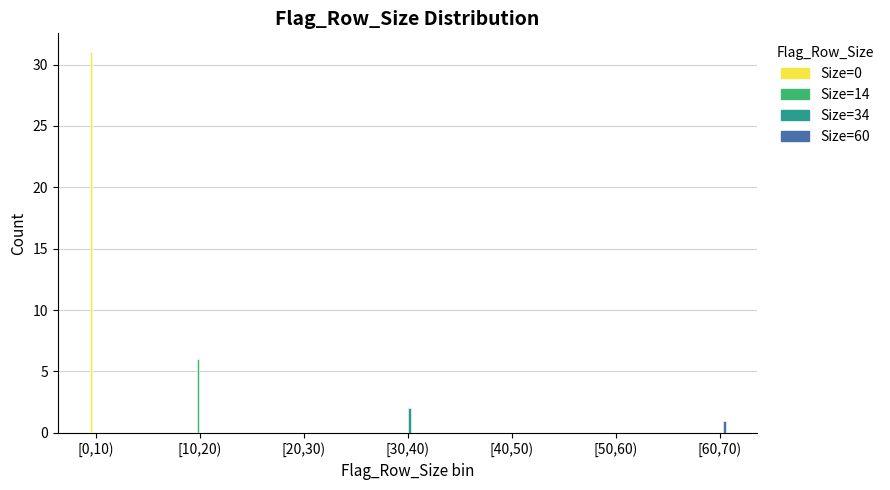

Reading left to right, list all the values displayed in this chart.

0: [0,10)=31	[10,20)=0	[20,30)=0	[30,40)=0	[40,50)=0	[50,60)=0	[60,70)=0
14: [0,10)=0	[10,20)=6	[20,30)=0	[30,40)=0	[40,50)=0	[50,60)=0	[60,70)=0
34: [0,10)=0	[10,20)=0	[20,30)=0	[30,40)=2	[40,50)=0	[50,60)=0	[60,70)=0
60: [0,10)=0	[10,20)=0	[20,30)=0	[30,40)=0	[40,50)=0	[50,60)=0	[60,70)=1